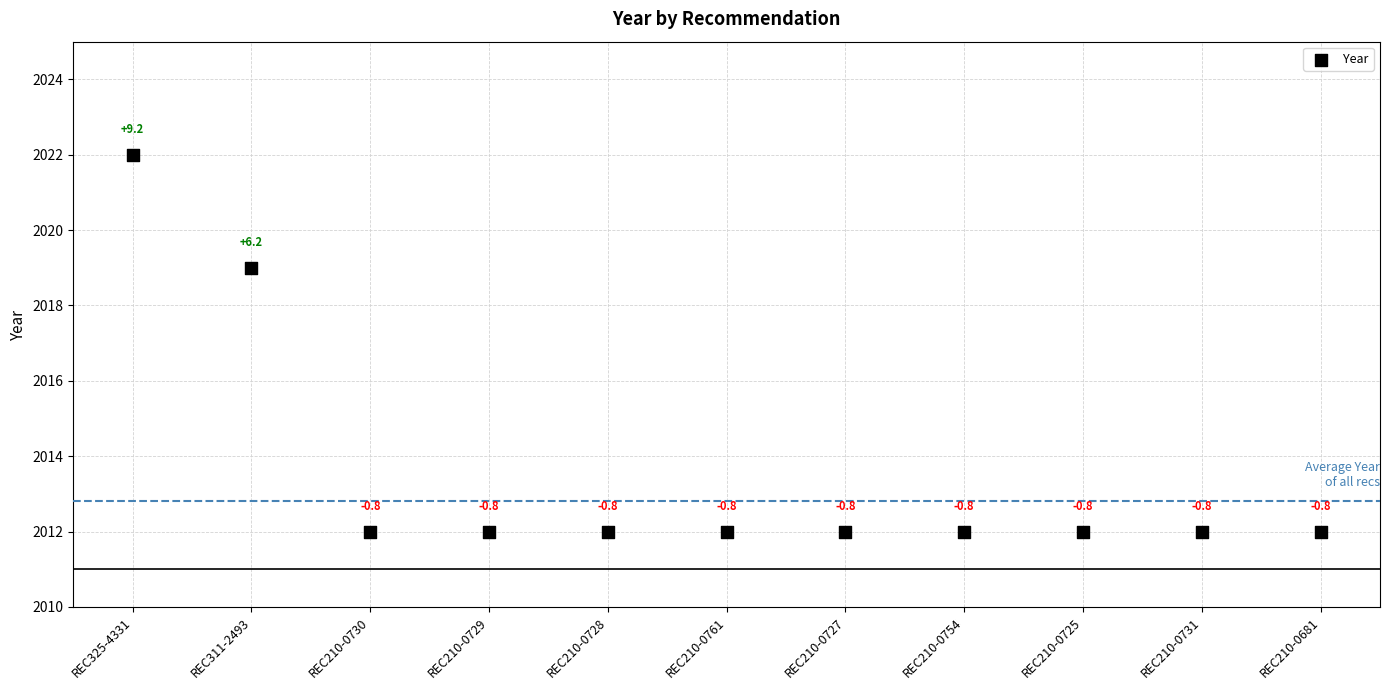

What Y value in the scatter plot is closest to 2017?

2019